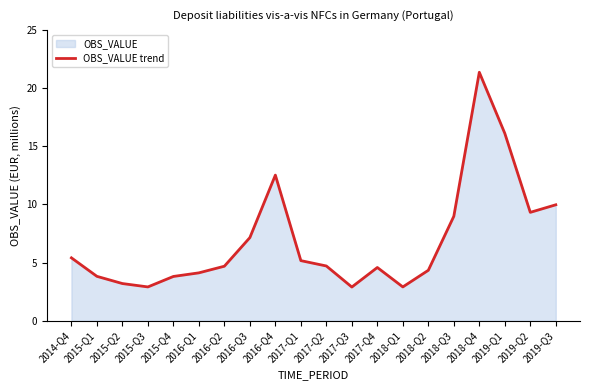

What is the sum of the values at 2018-Q4 and 2014-Q4?

26.8